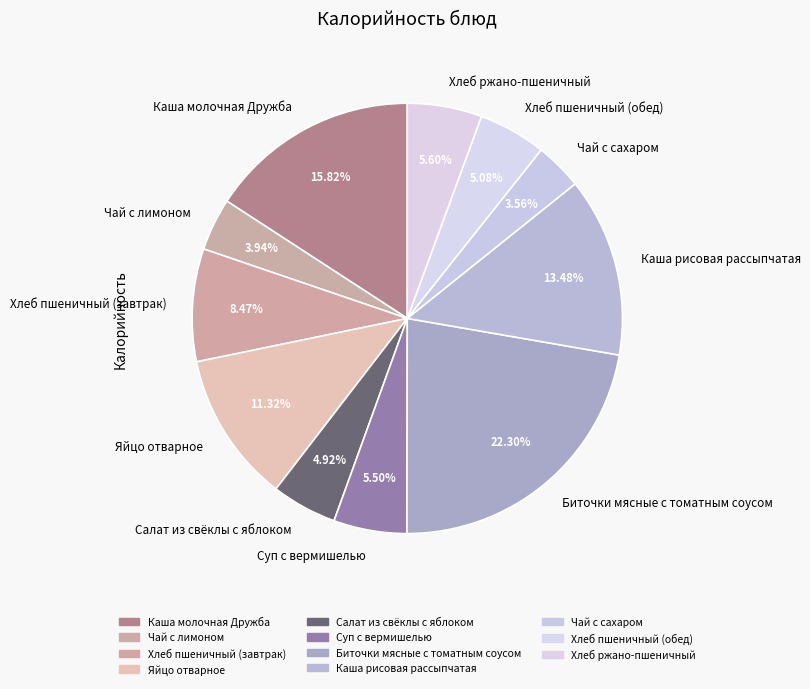

Is it true that Яйцо отварное is 21% of the pie?

False